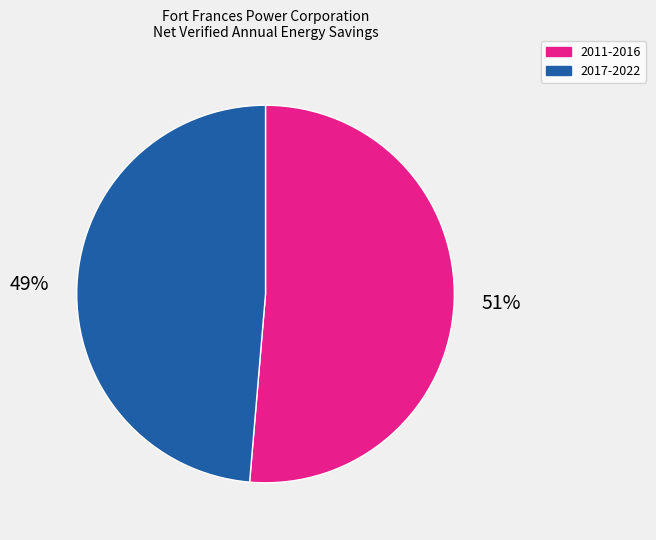

Is there any slice that represents more than half of the pie?

Yes